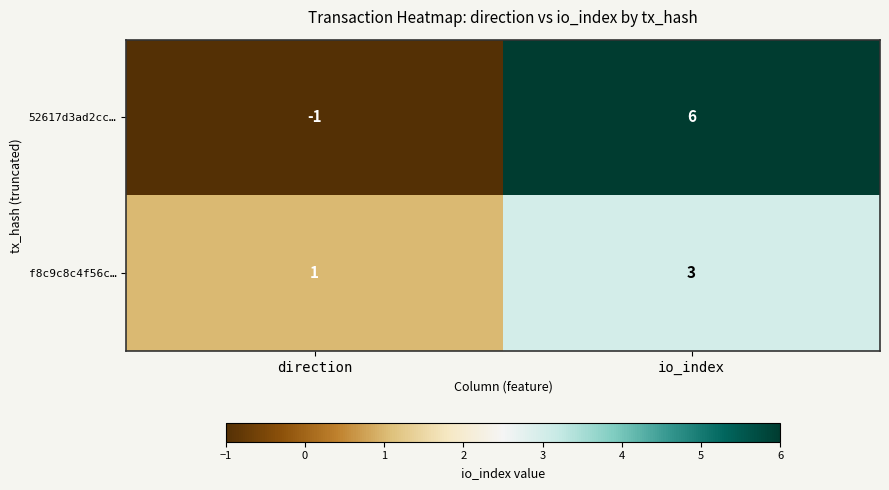

At which category does the chart reach its peak across all series?

io_index